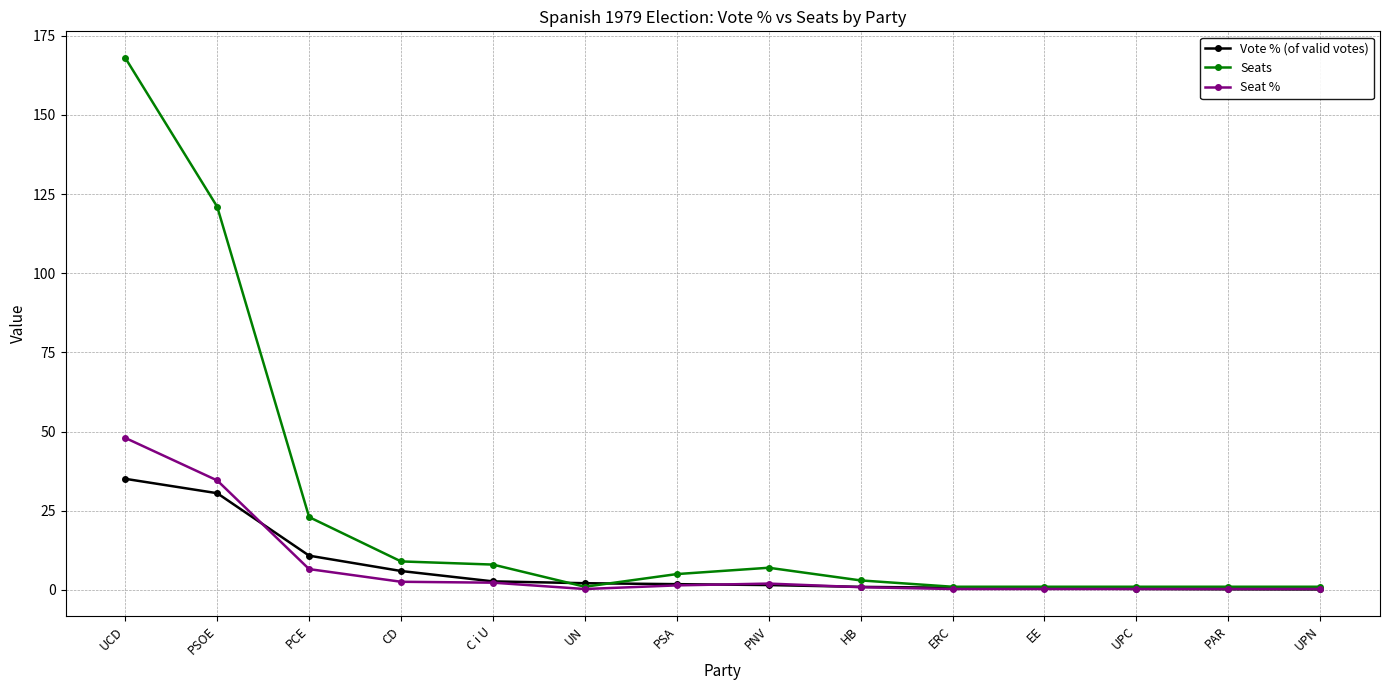

Which series has the largest range (max minus min)?

Seats